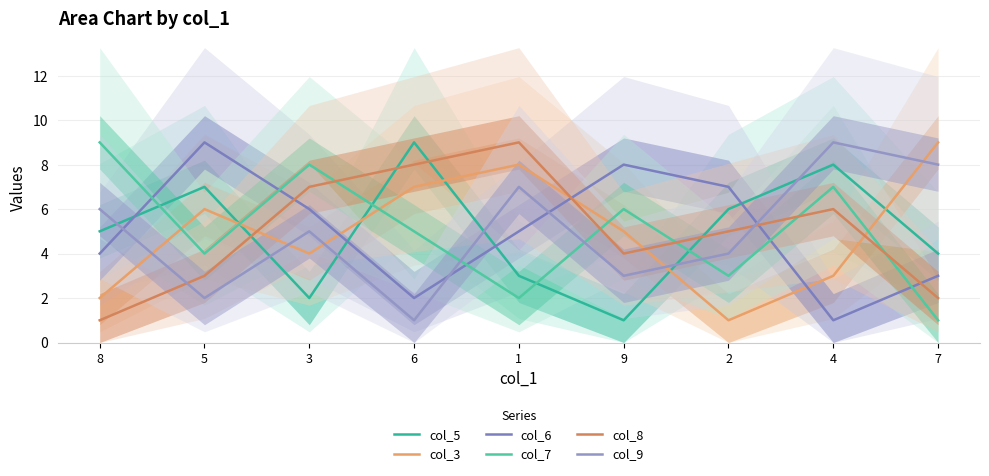

How many data points in col_5 are above 5?

4